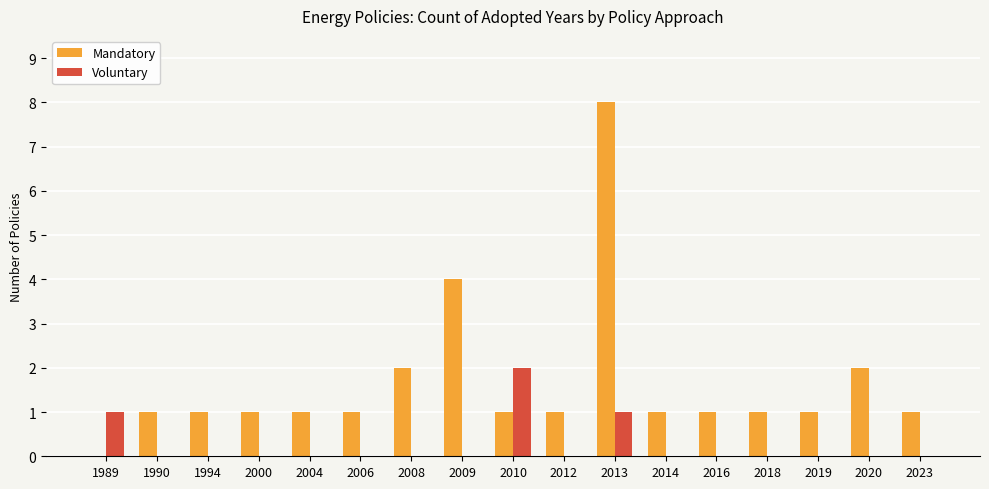

What is the sum of the Mandatory values at 2019 and 2004?

2